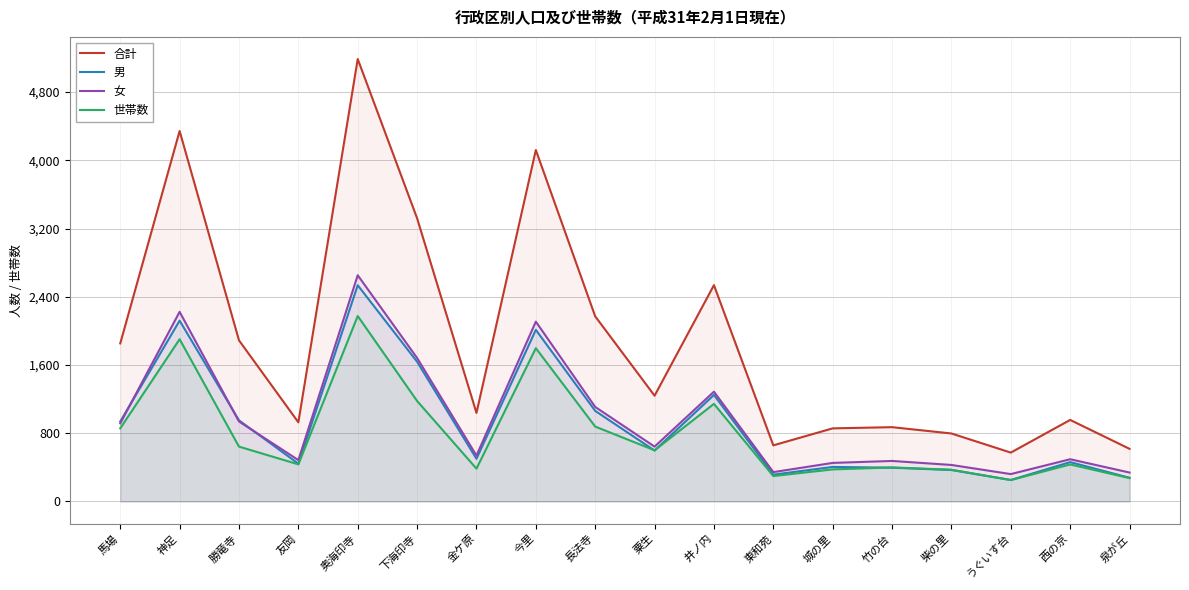

What is the label of the 17th point from the left?

西の京